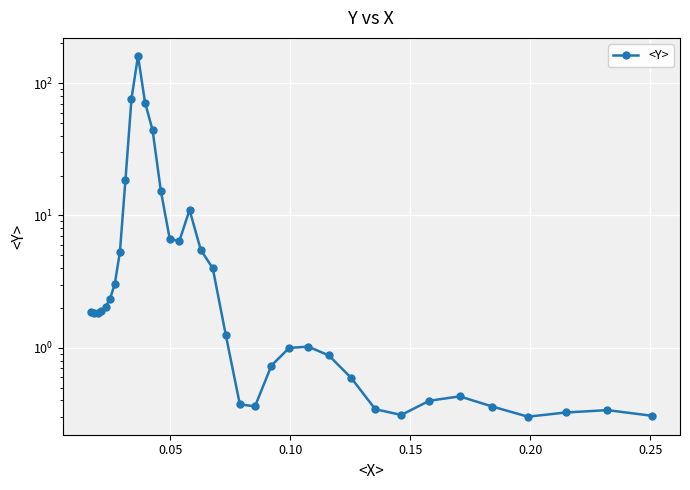

Reading right to left, list all the values displayed in this chart.

0.3	0.3	0.3	0.3	0.4	0.4	0.4	0.3	0.3	0.6	0.9	1.0	1.0	0.7	0.4	0.4	1.2	4.0	5.5	11.0	6.4	6.7	15.4	43.9	71.4	160.7	76.3	18.6	5.3	3.0	2.3	2.0	1.9	1.8	1.8	1.9